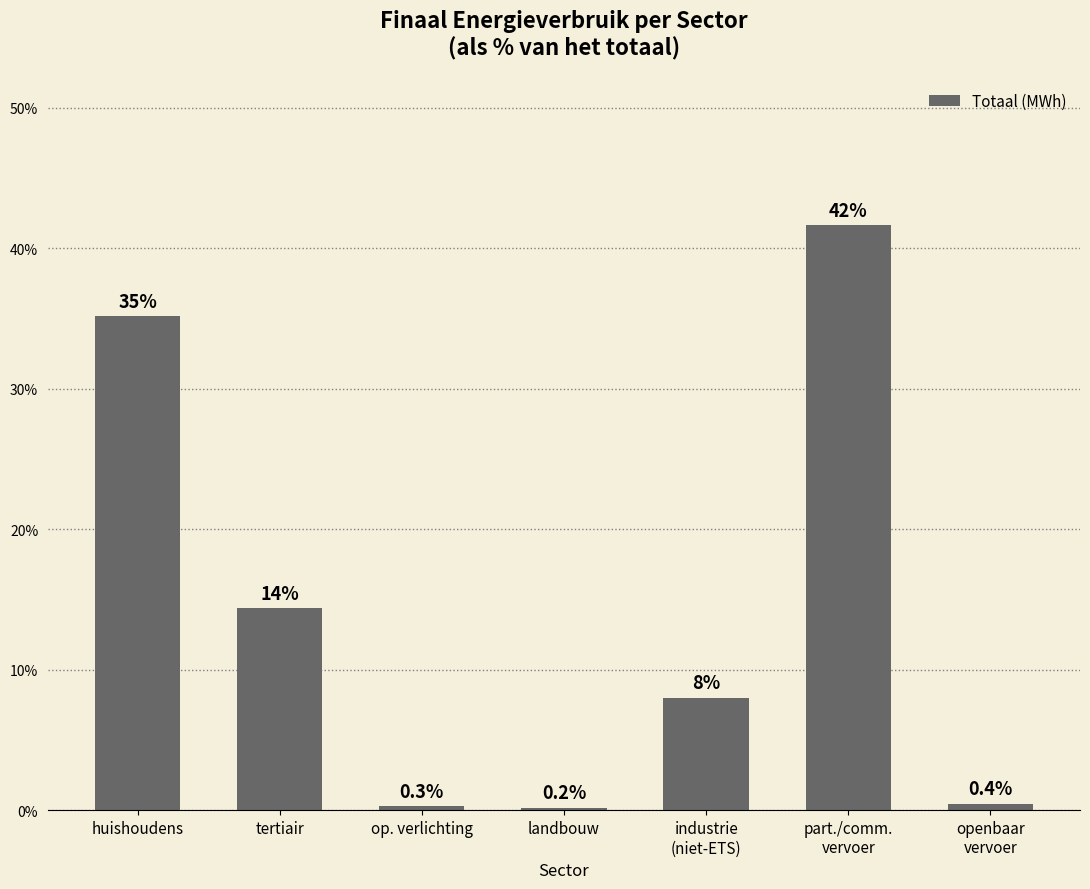

What is the sum of the values at part./comm.
vervoer and op. verlichting?

41.9